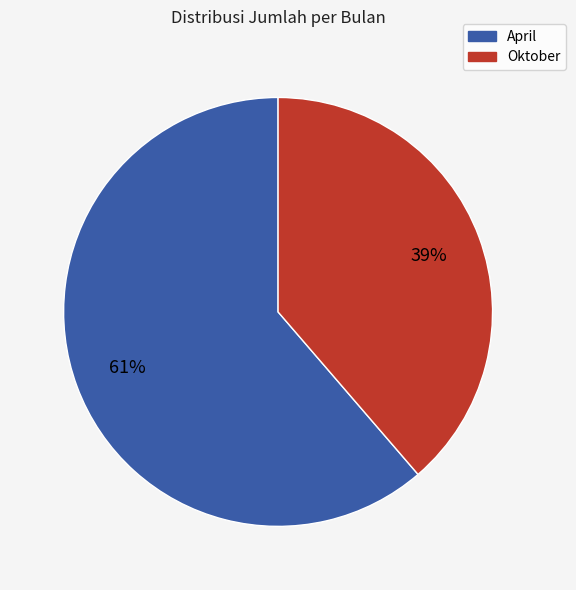

Is Oktober the majority of the pie?

No